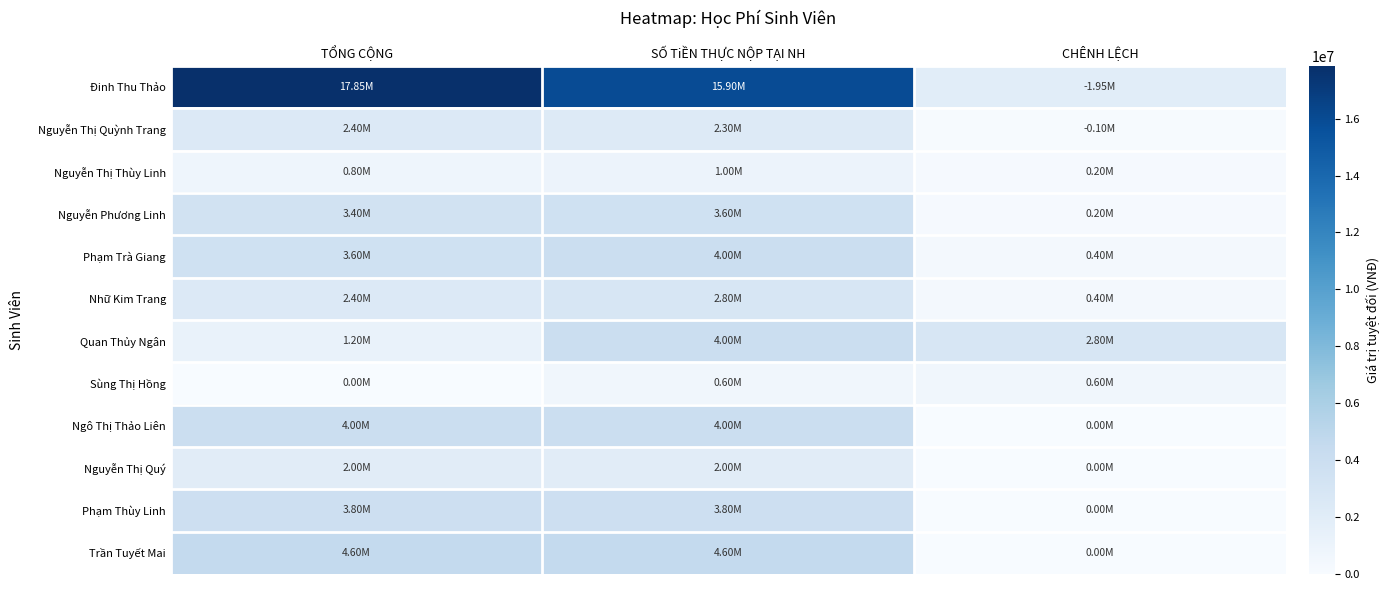

Reading left to right, extract all data points from this chart.

Đinh Thu Thảo: TỔNG CỘNG=17850000	SỐ TiỀN THỰC NỘP TẠI NH=15900000	CHÊNH LỆCH=1950000
Nguyễn Thị Quỳnh Trang: TỔNG CỘNG=2400000	SỐ TiỀN THỰC NỘP TẠI NH=2300000	CHÊNH LỆCH=100000
Nguyễn Thị Thùy Linh: TỔNG CỘNG=800000	SỐ TiỀN THỰC NỘP TẠI NH=1000000	CHÊNH LỆCH=200000
Nguyễn Phương Linh: TỔNG CỘNG=3400000	SỐ TiỀN THỰC NỘP TẠI NH=3600000	CHÊNH LỆCH=200000
Phạm Trà Giang: TỔNG CỘNG=3600000	SỐ TiỀN THỰC NỘP TẠI NH=4000000	CHÊNH LỆCH=400000
Nhữ Kim Trang: TỔNG CỘNG=2400000	SỐ TiỀN THỰC NỘP TẠI NH=2800000	CHÊNH LỆCH=400000
Quan Thủy Ngân: TỔNG CỘNG=1200000	SỐ TiỀN THỰC NỘP TẠI NH=4000000	CHÊNH LỆCH=2800000
Sùng Thị Hồng: TỔNG CỘNG=0	SỐ TiỀN THỰC NỘP TẠI NH=600000	CHÊNH LỆCH=600000
Ngô Thị Thảo Liên: TỔNG CỘNG=4000000	SỐ TiỀN THỰC NỘP TẠI NH=4000000	CHÊNH LỆCH=0
Nguyễn Thị Quý: TỔNG CỘNG=2000000	SỐ TiỀN THỰC NỘP TẠI NH=2000000	CHÊNH LỆCH=0
Phạm Thùy Linh: TỔNG CỘNG=3800000	SỐ TiỀN THỰC NỘP TẠI NH=3800000	CHÊNH LỆCH=0
Trần Tuyết Mai: TỔNG CỘNG=4600000	SỐ TiỀN THỰC NỘP TẠI NH=4600000	CHÊNH LỆCH=0